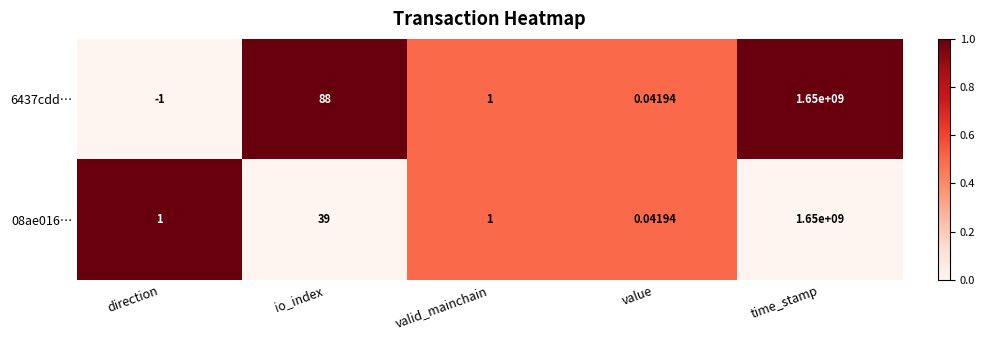

At which label does 08ae016… reach its minimum?

value